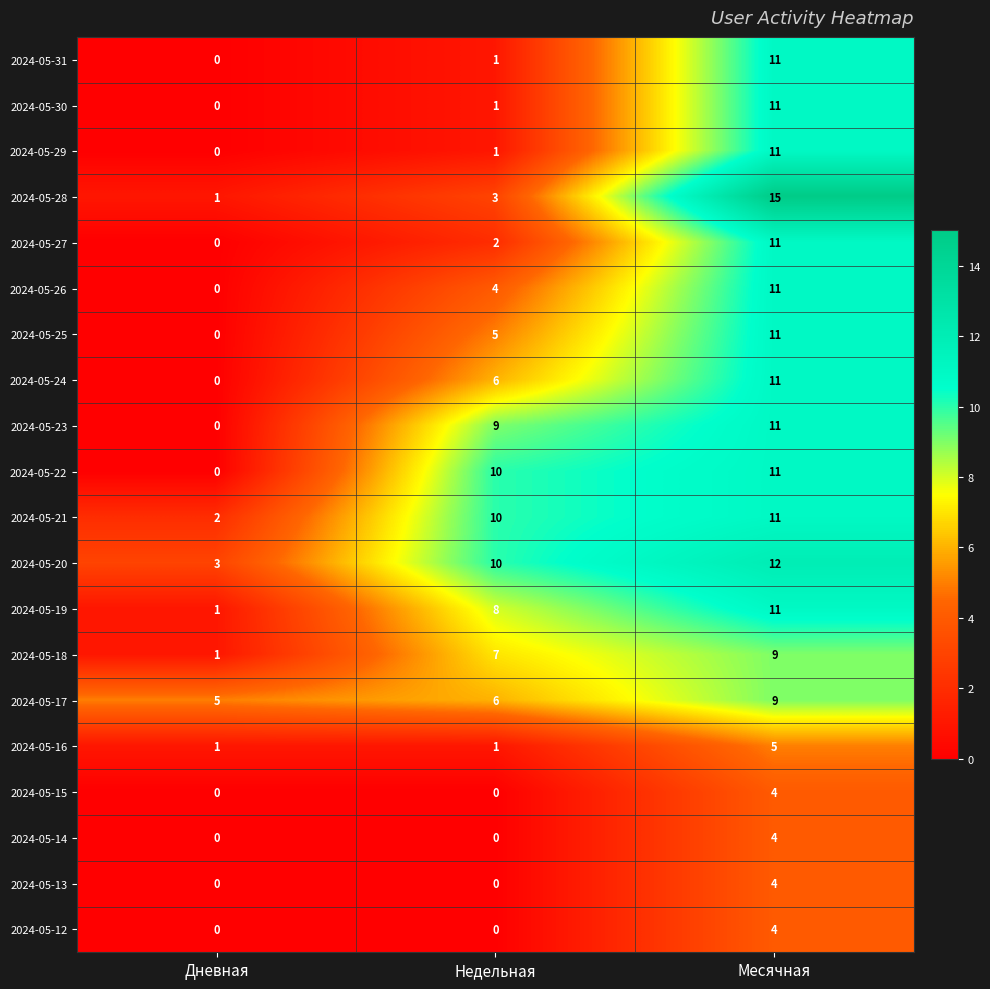

List the labels in order of 2024-05-26 value, smallest first.

Дневная, Недельная, Месячная